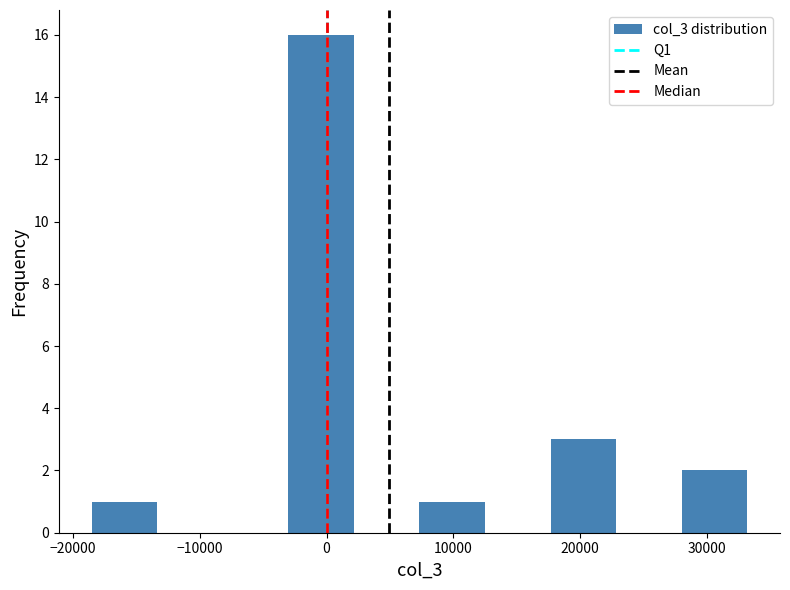

Reading left to right, transcribe this chart: for each bar, give the range it covers on the x-axis and its height. Neither the bar edges nor the heights are printed on the chart, so give them approximately, as read against the axes.

-19000 to -13000: 1
-13000 to -8000: 0
-8000 to -3000: 0
-3000 to 2000: 16
2000 to 7000: 0
7000 to 12000: 1
12000 to 18000: 0
18000 to 23000: 3
23000 to 28000: 0
28000 to 33000: 2